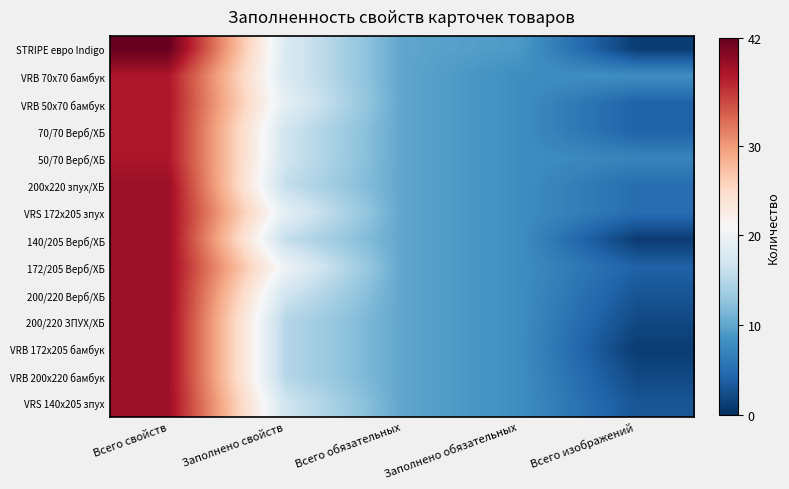

At how many categories does at least one series exceed 20?

1